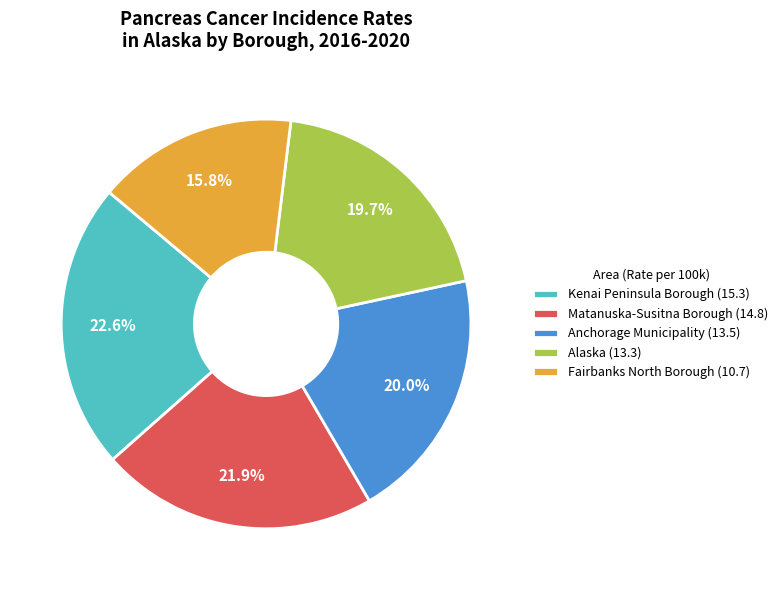

Do Kenai Peninsula Borough and Matanuska-Susitna Borough together represent more than half of the pie?

No